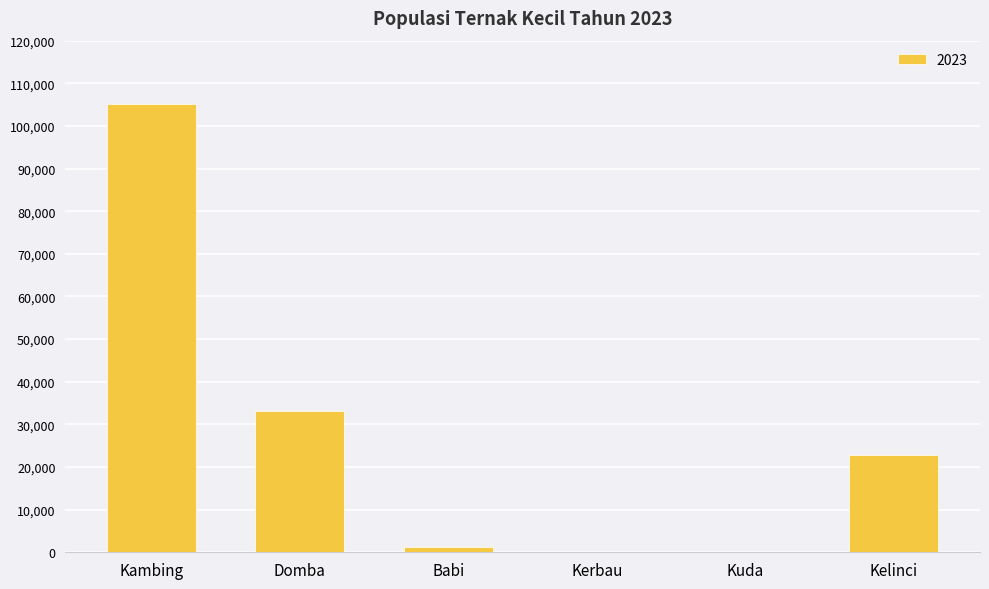

What is the approximate value at Kelinci?

22825